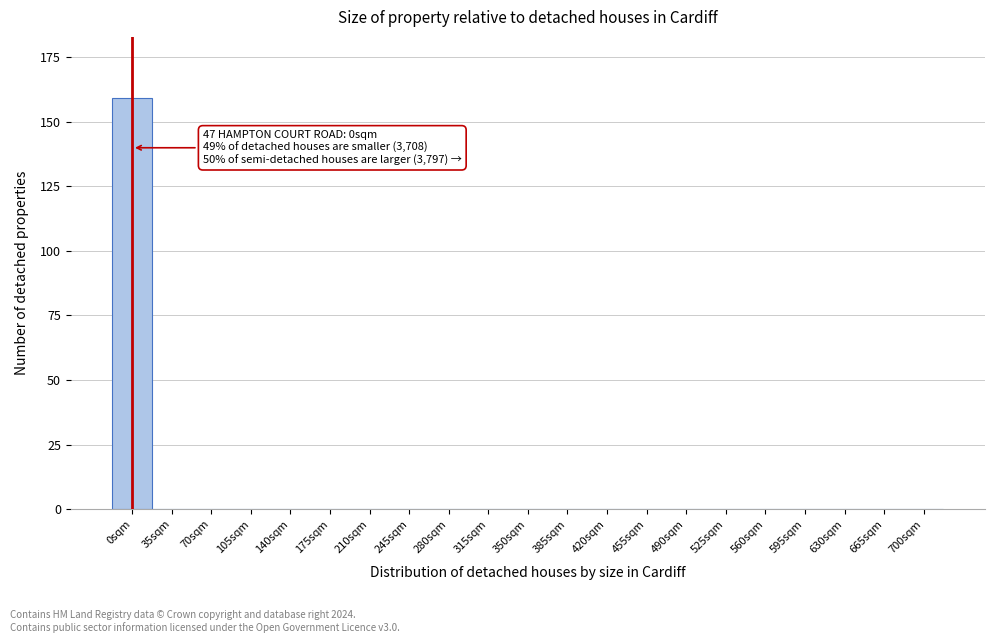

Reading right to left, list all the values displayed in this chart.

700sqm=0	665sqm=0	630sqm=0	595sqm=0	560sqm=0	525sqm=0	490sqm=0	455sqm=0	420sqm=0	385sqm=0	350sqm=0	315sqm=0	280sqm=0	245sqm=0	210sqm=0	175sqm=0	140sqm=0	105sqm=0	70sqm=0	35sqm=0	0sqm=159